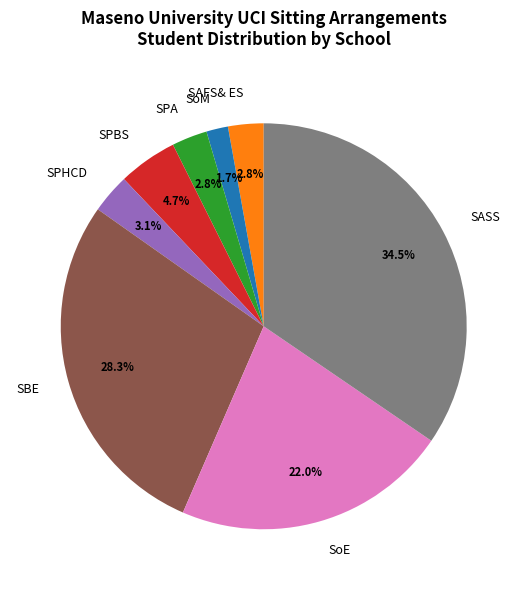

Approximately how many times larger is the value at SPBS compared to SAFS& ES?

1.7